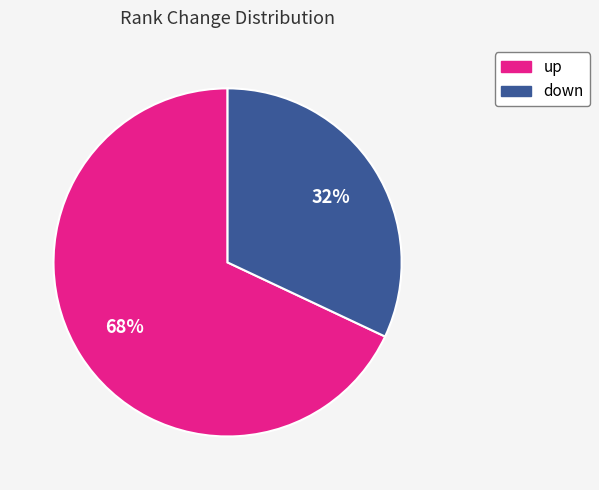

To the nearest percent, what is the difference between the largest and smallest slice percentages?

36%